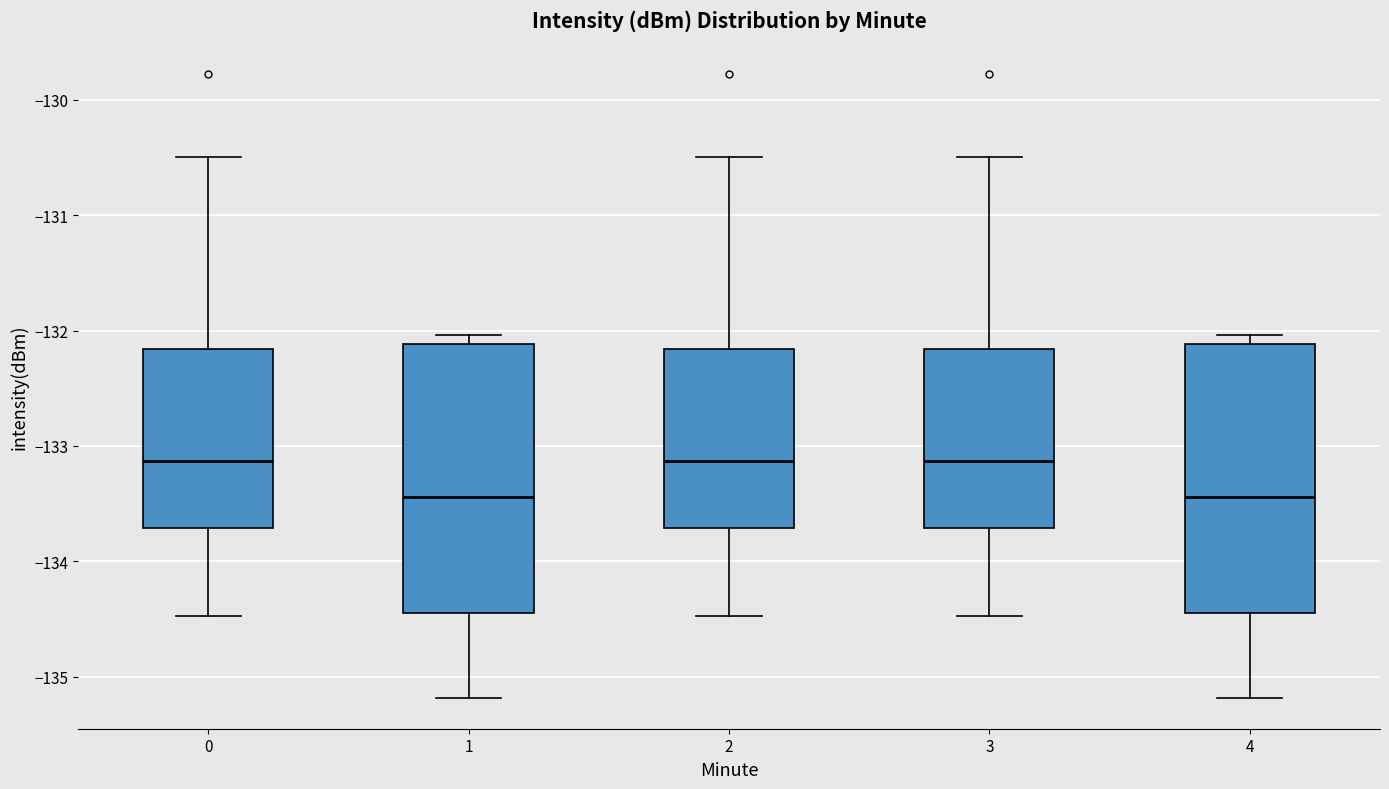

Reading left to right, read every box against the y-axis: the position of its median line, the range the box covers, and the ends of its whiskers. The values are not printed on the chart, so give them approximately, as read against the axis.

0: median -133.1, box -133.7 to -132.2, whiskers -134.5 to -130.5
1: median -133.4, box -134.4 to -132.1, whiskers -135.2 to -132.0
2: median -133.1, box -133.7 to -132.2, whiskers -134.5 to -130.5
3: median -133.1, box -133.7 to -132.2, whiskers -134.5 to -130.5
4: median -133.4, box -134.4 to -132.1, whiskers -135.2 to -132.0